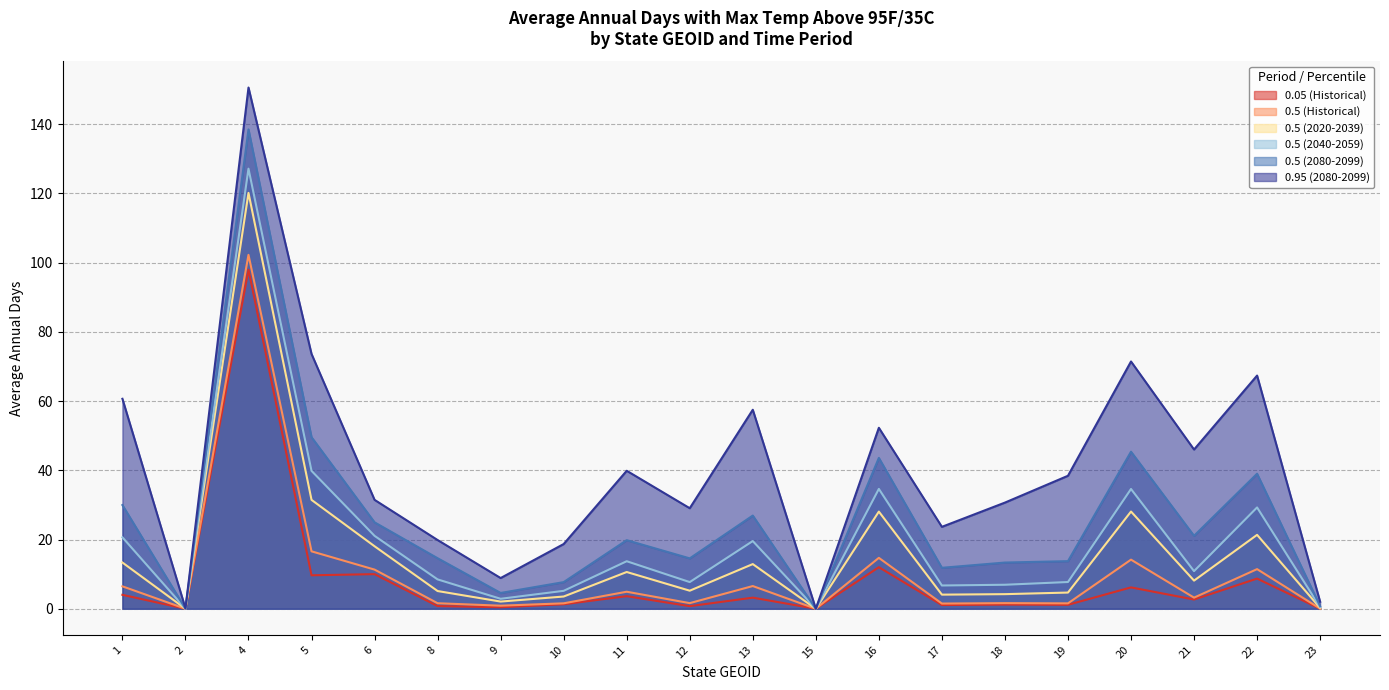

Reading right to left, extract all data points from this chart.

0.05 (Historical): 0.0	8.7	2.7	6.2	1.1	1.2	1.1	12.0	0.0	3.2	0.8	3.6	1.3	0.4	0.8	10.0	9.7	97.9	0.0	4.0
0.5 (Historical): 0.0	11.4	3.2	14.2	1.6	1.6	1.5	14.7	0.0	6.6	1.6	4.9	1.6	0.9	1.6	11.3	16.6	102.2	0.0	6.5
0.5 (2020-2039): 0.2	21.3	8.1	28.1	4.7	4.2	4.1	28.1	0.0	12.9	5.2	10.6	3.5	2.1	5.1	18.0	31.4	120.1	0.0	13.3
0.5 (2040-2059): 0.4	29.3	10.9	34.6	7.7	6.9	6.7	34.6	0.0	19.6	7.7	13.7	5.2	2.9	8.5	21.1	39.8	127.1	0.0	20.6
0.5 (2080-2099): 0.8	39.0	21.1	45.4	13.7	13.3	11.8	43.6	0.0	26.9	14.5	19.8	7.7	4.6	14.6	25.0	49.6	138.4	0.0	29.9
0.95 (2080-2099): 2.0	67.3	46.0	71.4	38.4	30.7	23.7	52.3	0.0	57.5	29.0	39.8	18.7	8.9	19.8	31.5	73.6	150.5	0.1	60.6